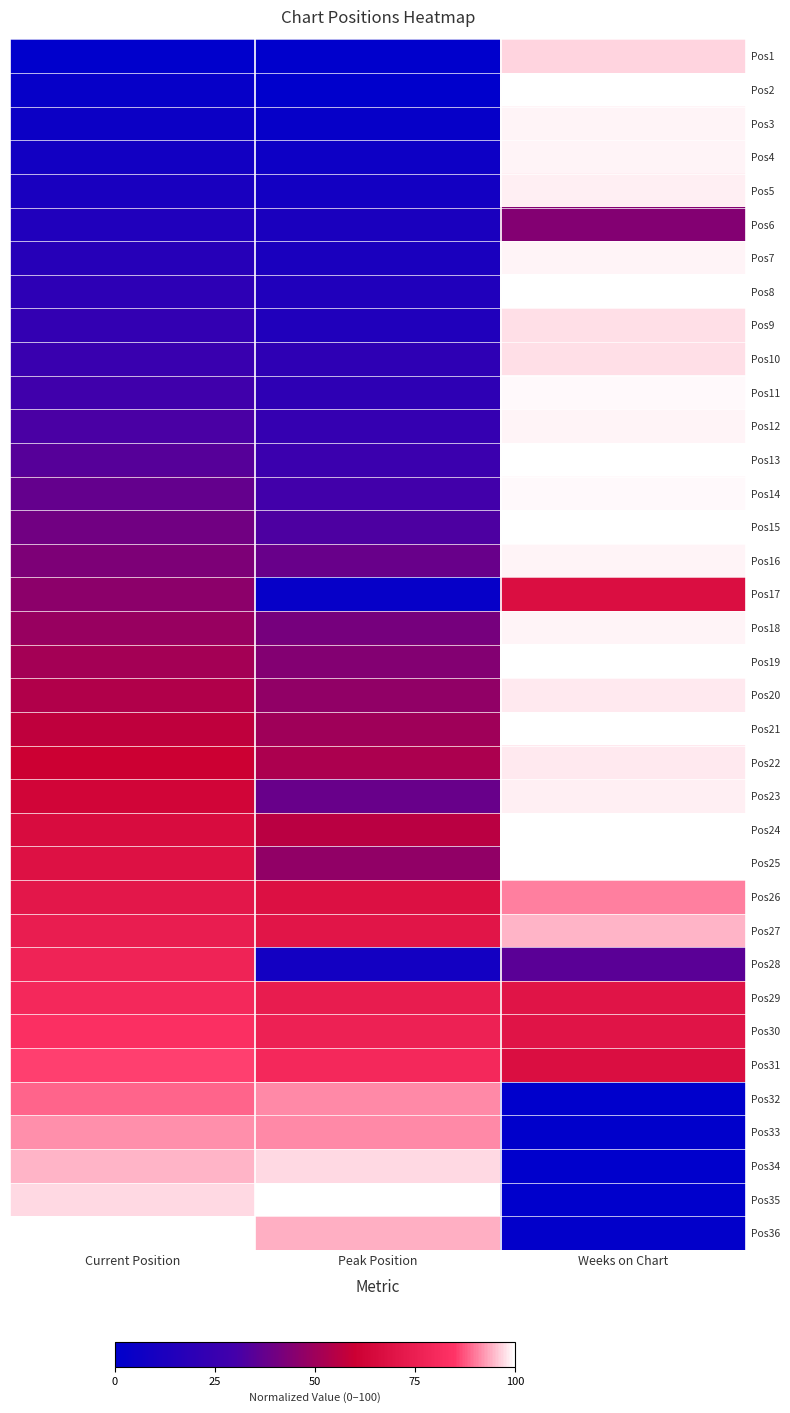

Which has a higher value, Current Position or Weeks on Chart?

Weeks on Chart